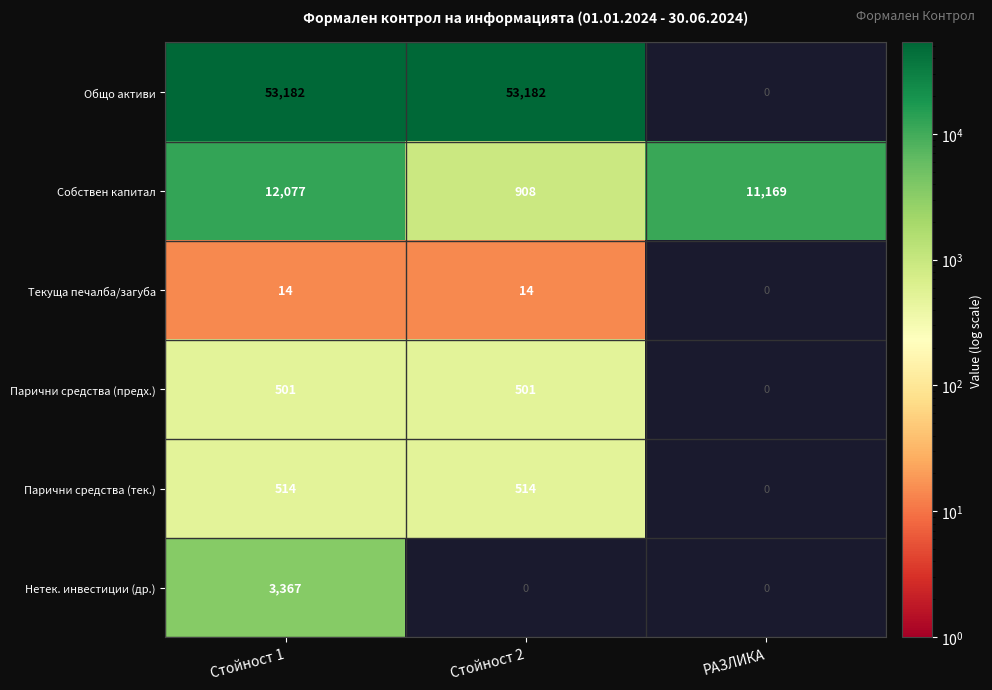

At which label is Собствен капитал closest to 6492?

РАЗЛИКА